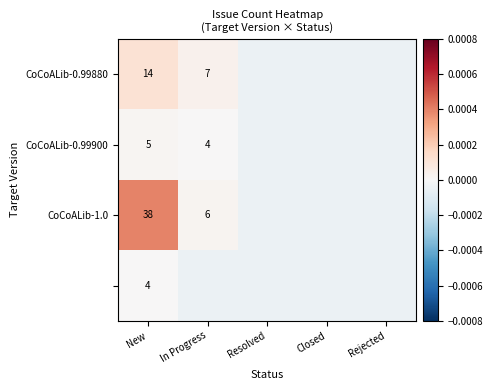

True or false: CoCoALib-0.99900 has a value of 2.4 at New.

False